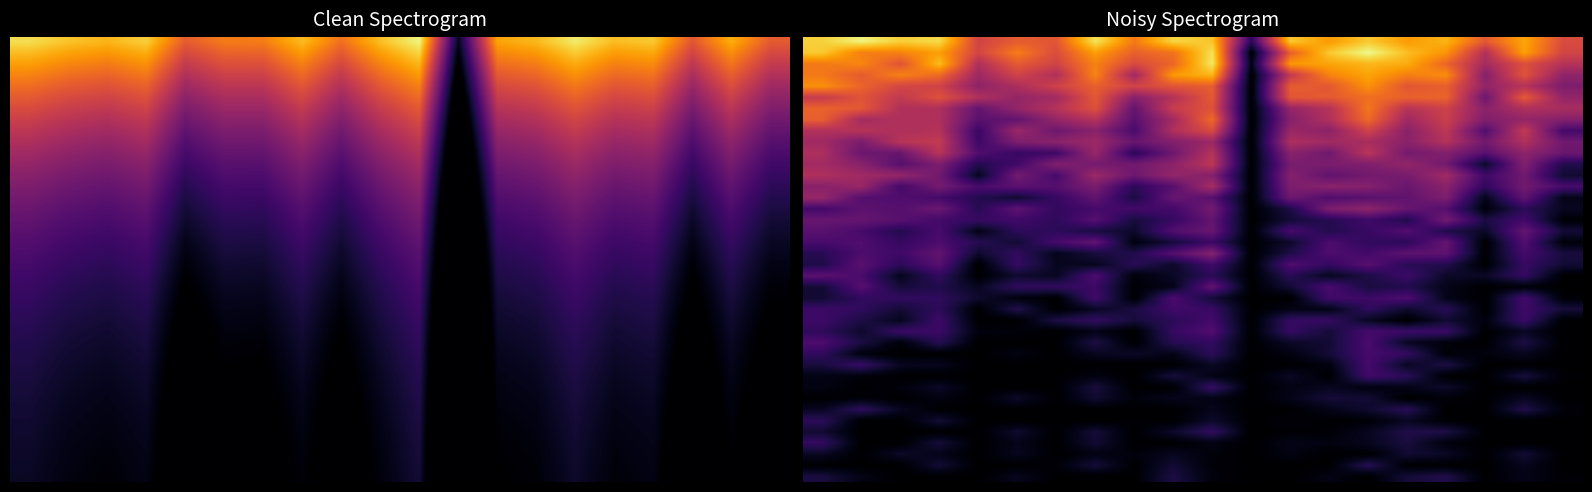

Between 1 and 2, which is larger?

1